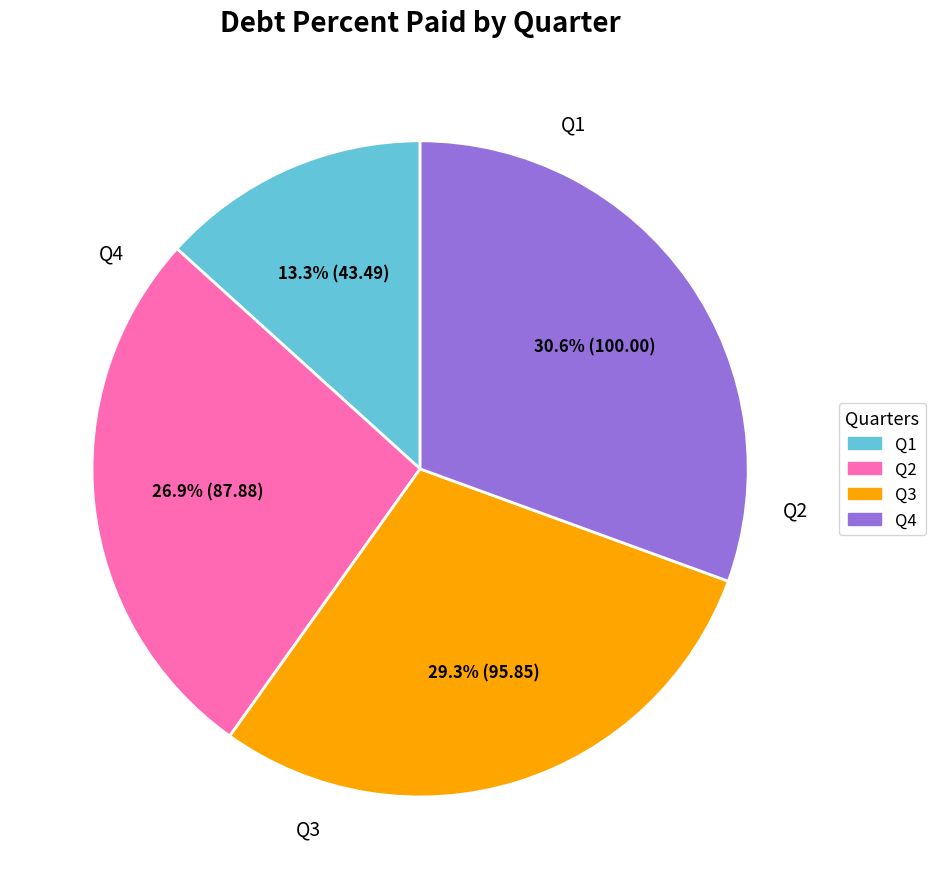

What portion of the pie excludes Q2?

73.1%